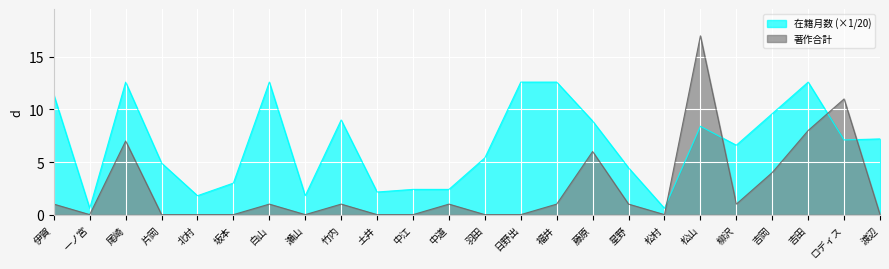

What is the approximate value of 著作合計 at 福井?

1.0